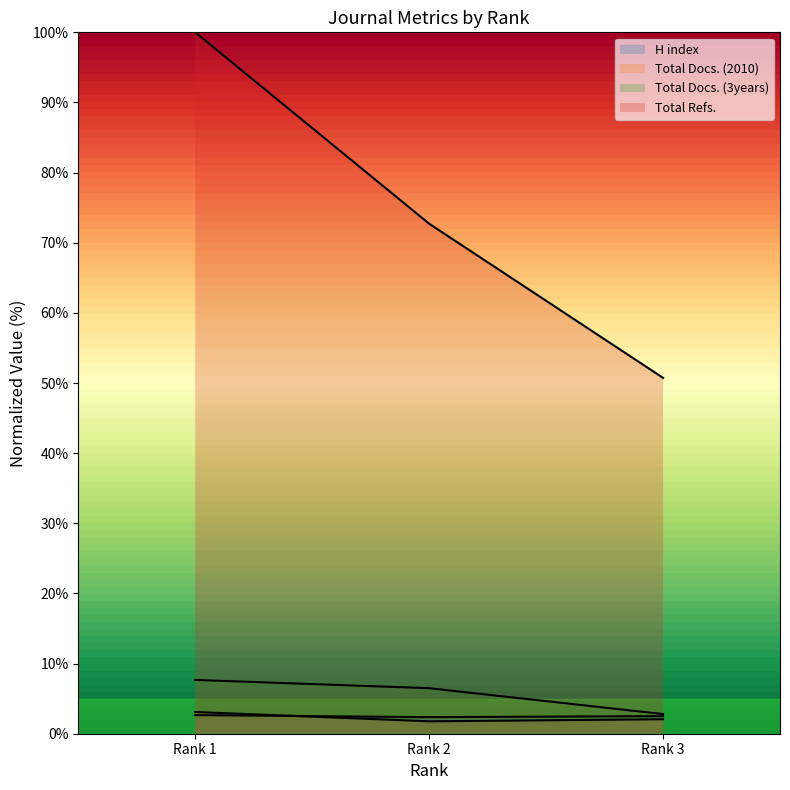

How many lines are shown in the chart?

4